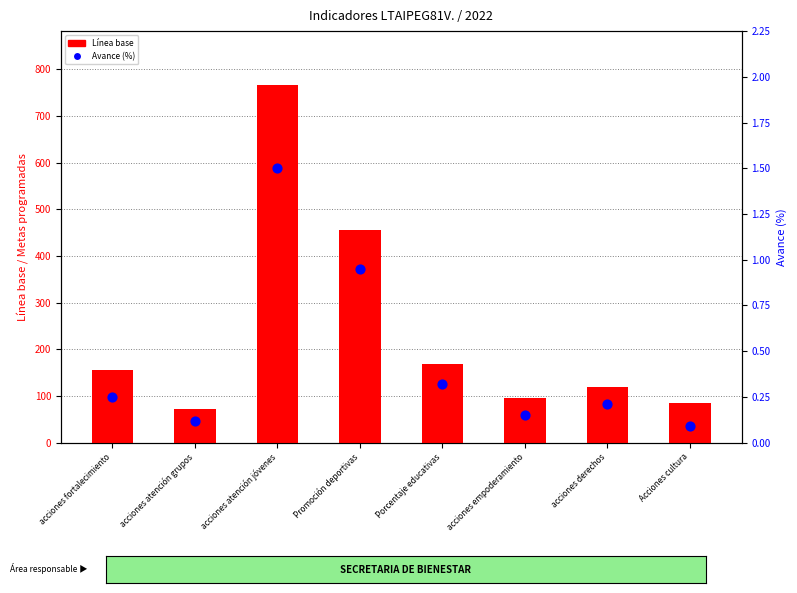

Which series has the largest Y range (max minus min)?

Línea base